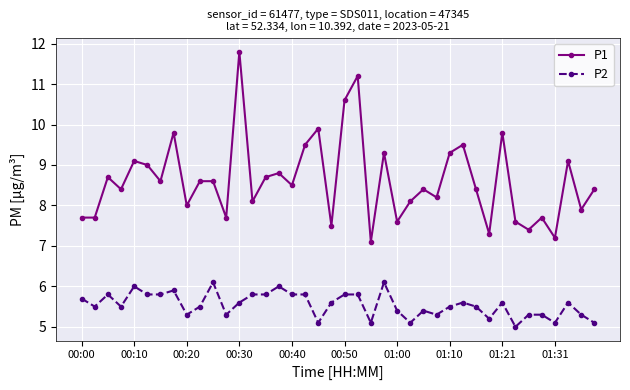

Count the number of data series in this chart.

2